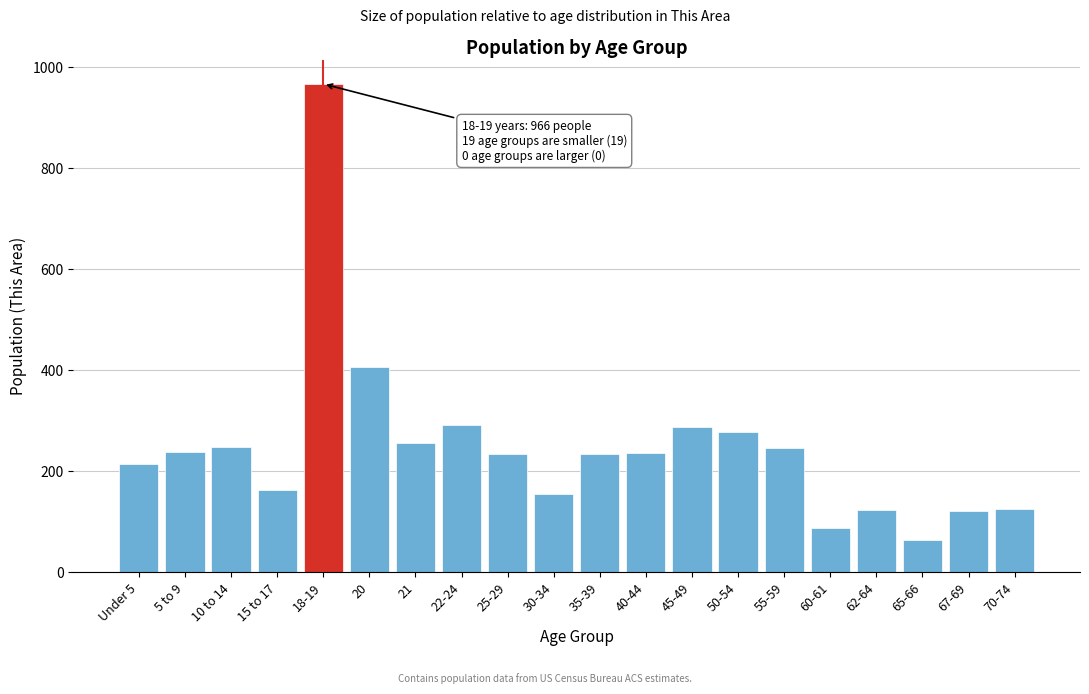

What is the approximate value at 5 to 9, to the nearest 50?

250